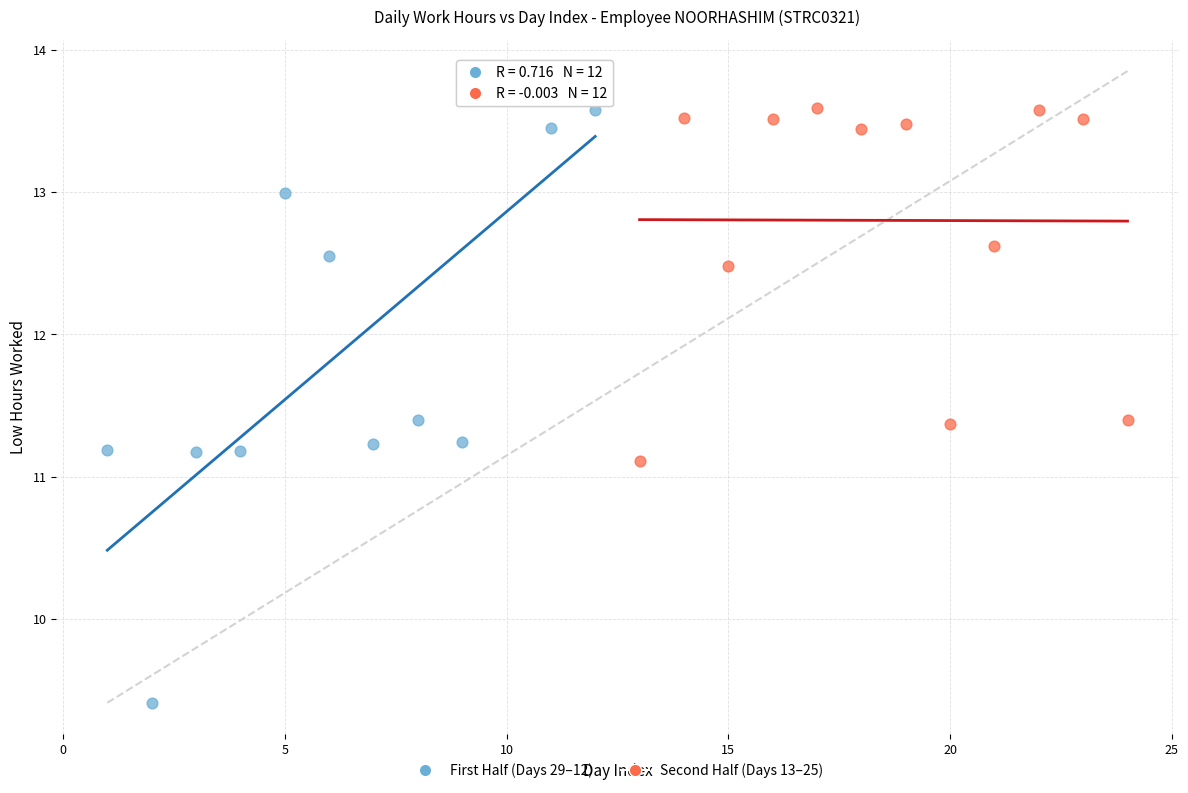

Which series contains the lowest Y value?

First Half (Days 29–12)